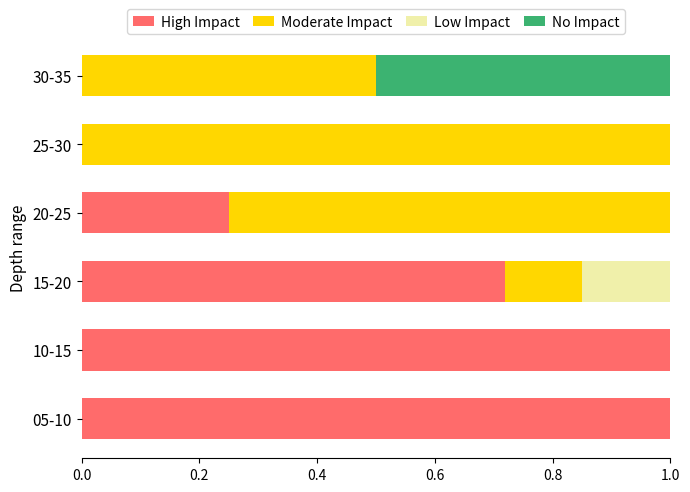

The High Impact series shows 0.7 at 05-10. True or false?

False